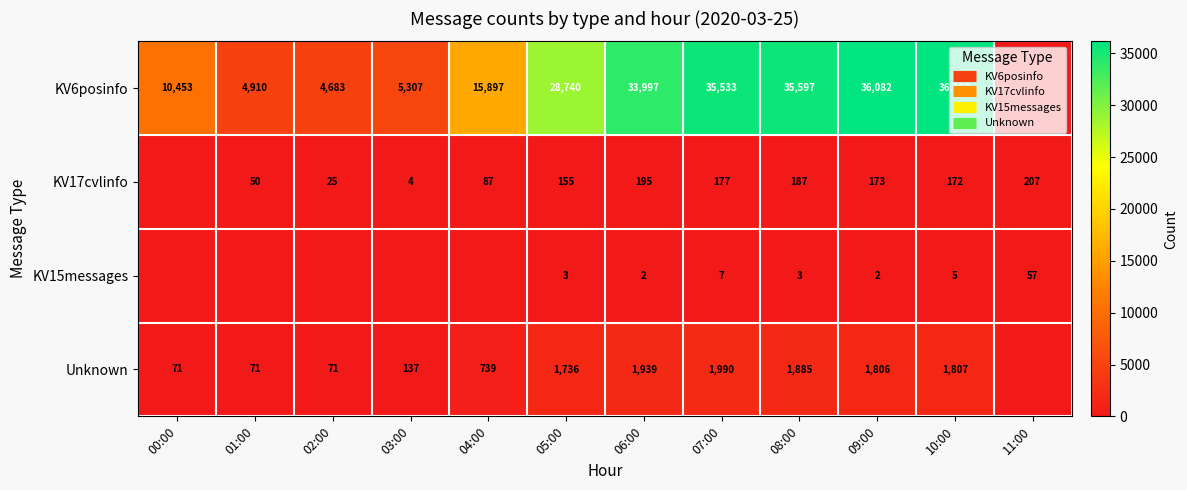

List the series in order of their peak value, lowest first.

KV15messages, KV17cvlinfo, Unknown, KV6posinfo